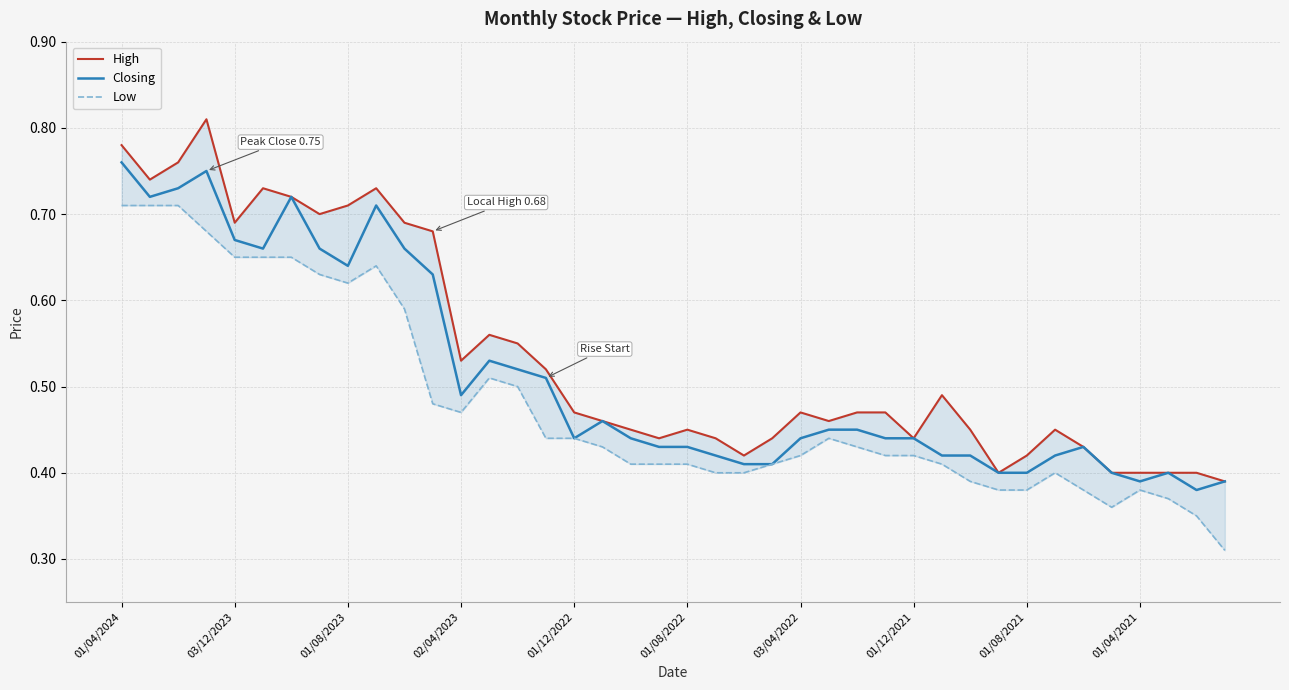

Is this an area chart (filled region under the line)?

No